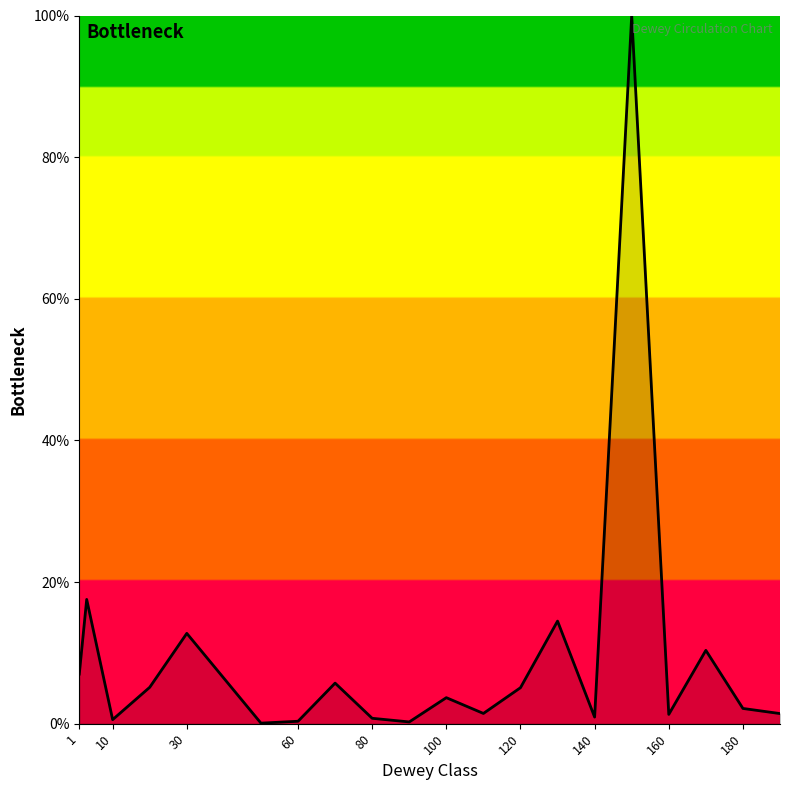

What is the difference between the maximum and minimum values?

99.9